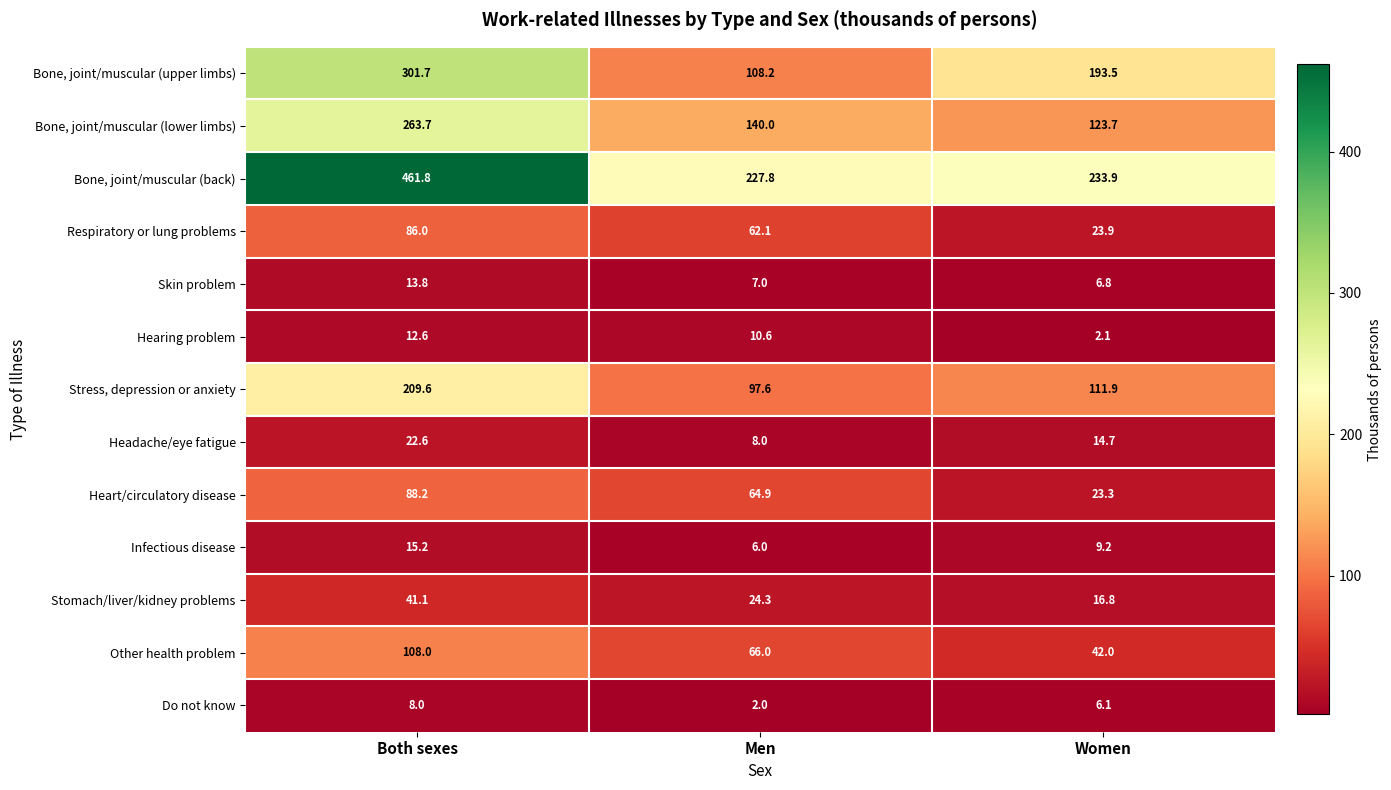

How many values in the Bone, joint/muscular (upper limbs) series exceed 193?

2